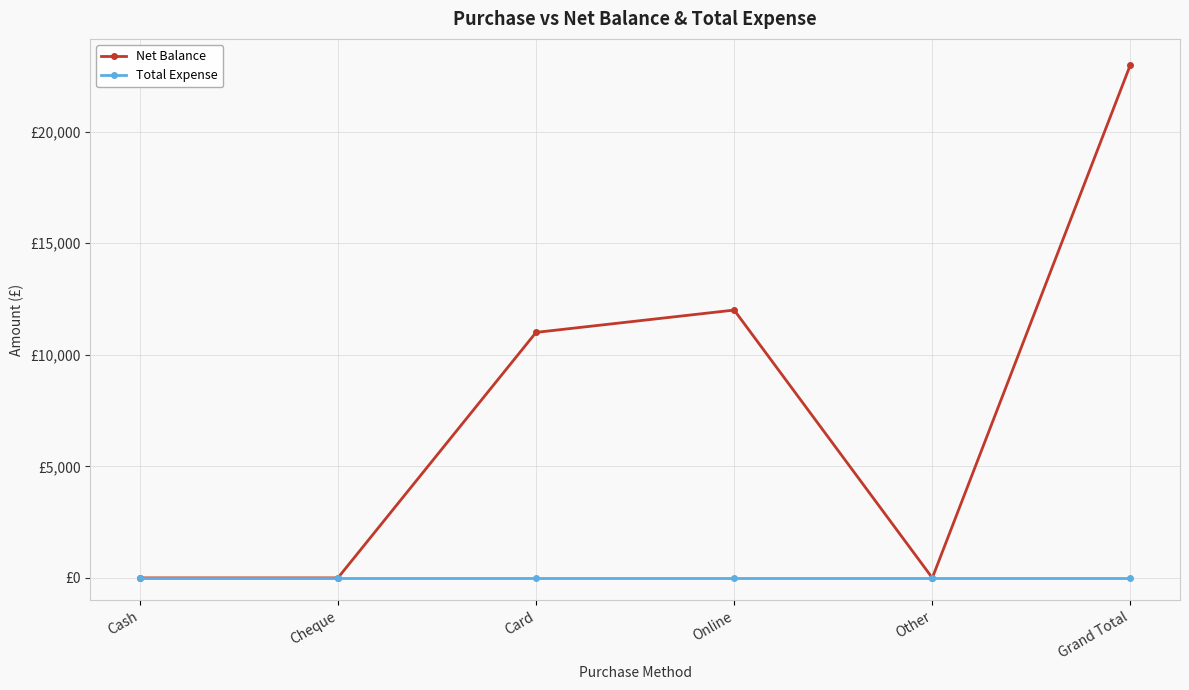

List the labels in order of Total Expense value, smallest first.

Cash, Cheque, Card, Online, Other, Grand Total